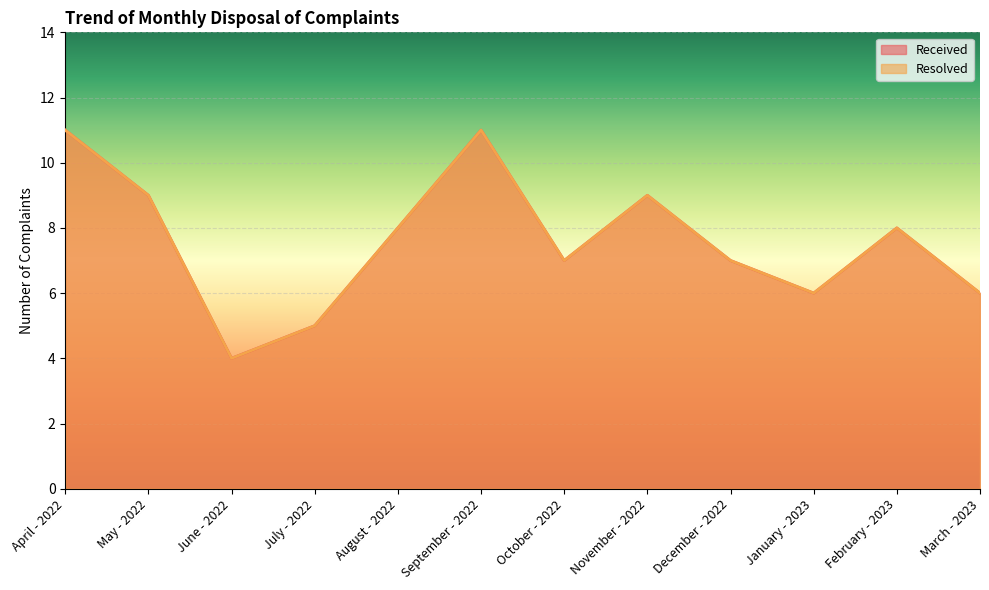

What is the difference between the second highest and minimum values in the Resolved series?

7